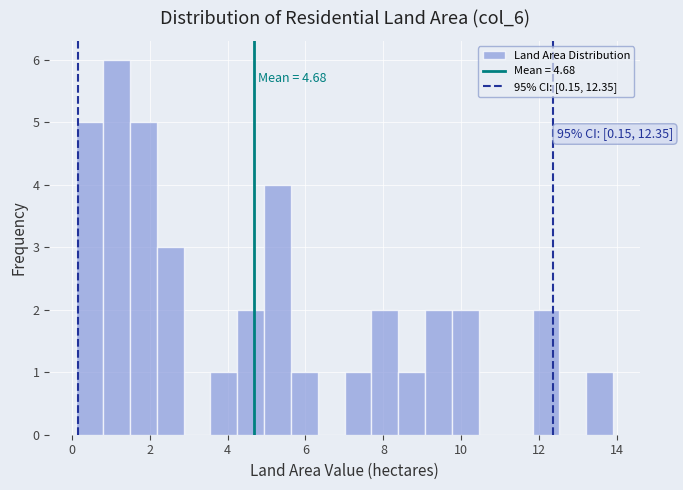

Read against the x-axis, roughly where is the centre of the tallest bar?

1.2